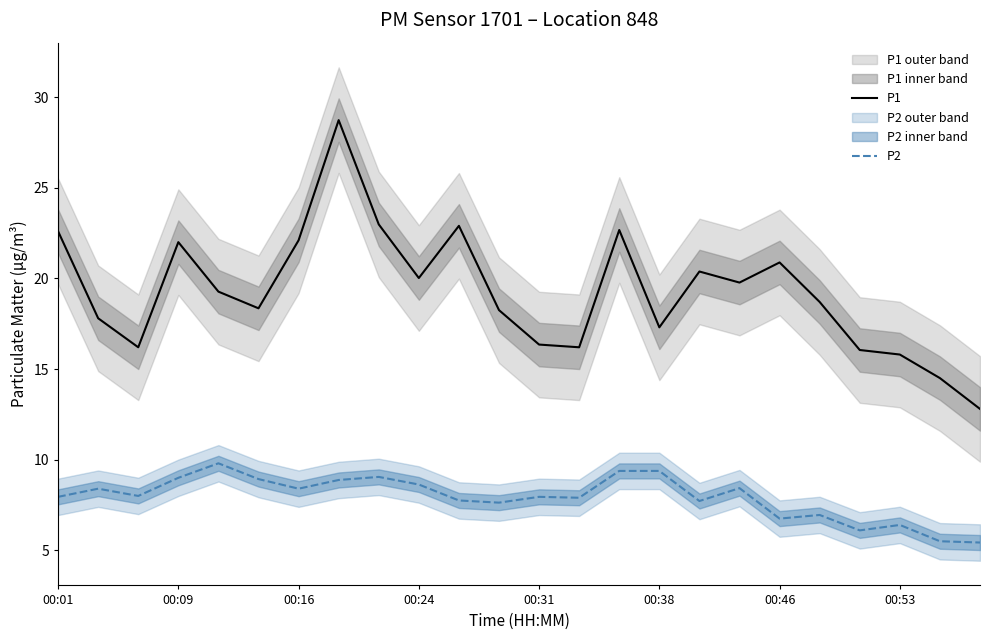

What is the value of the P2 point at the 11th from the left?

7.8